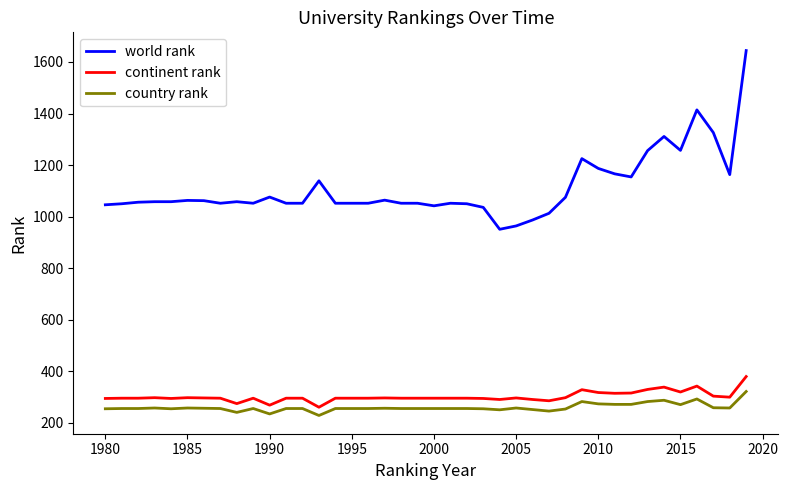

True or false: continent rank has more than 2 interior local peaks.

True